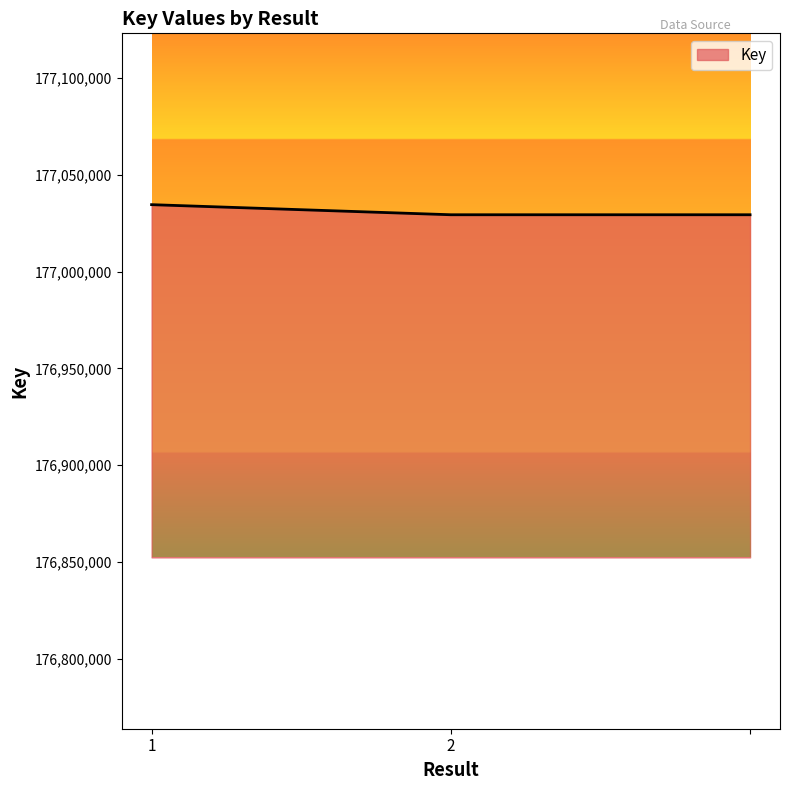

What is the maximum value shown in the chart?

177034636